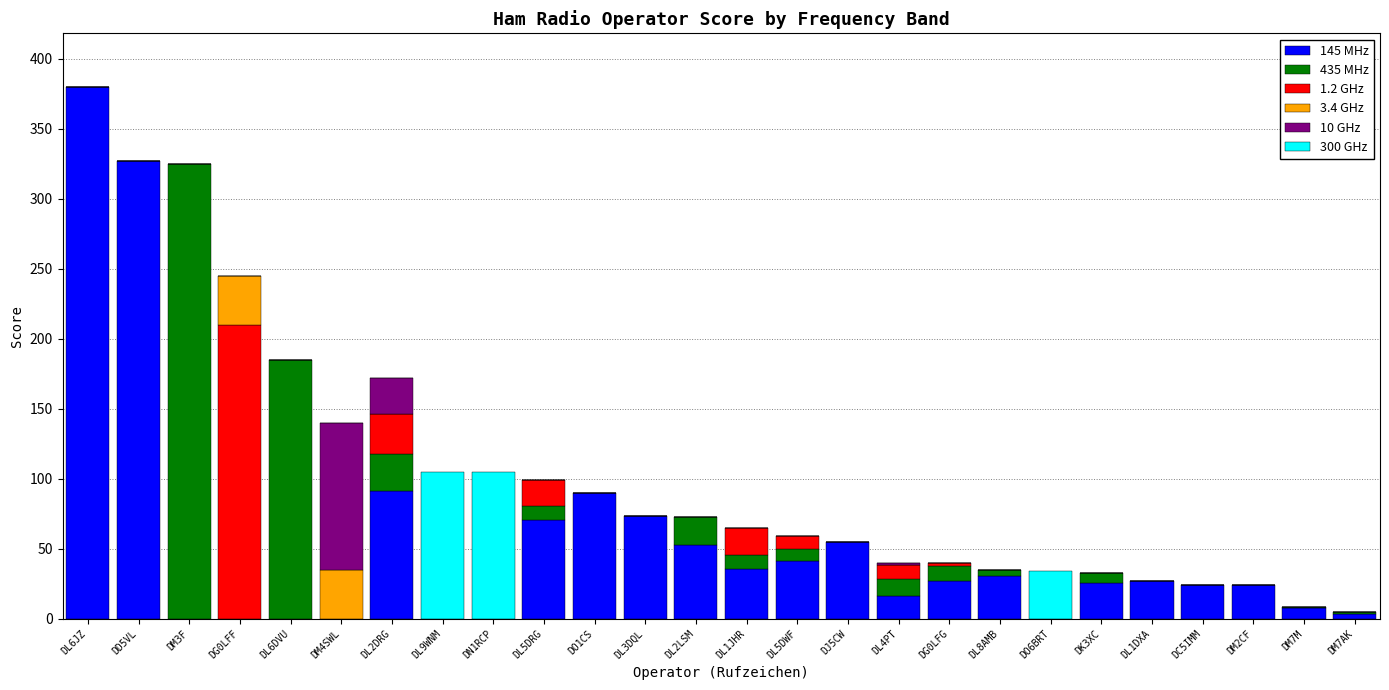

The value of 145 MHz at DL2LSM is 52.8. True or false?

True